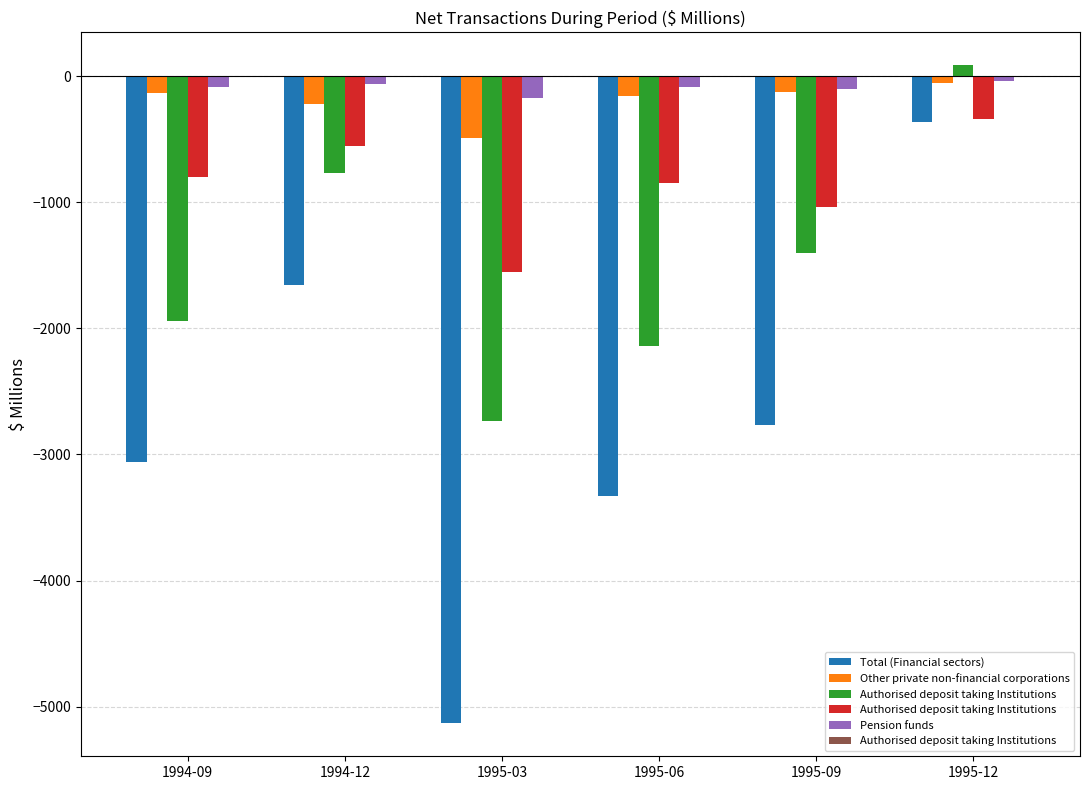

At which category does the chart reach its peak across all series?

1995-12